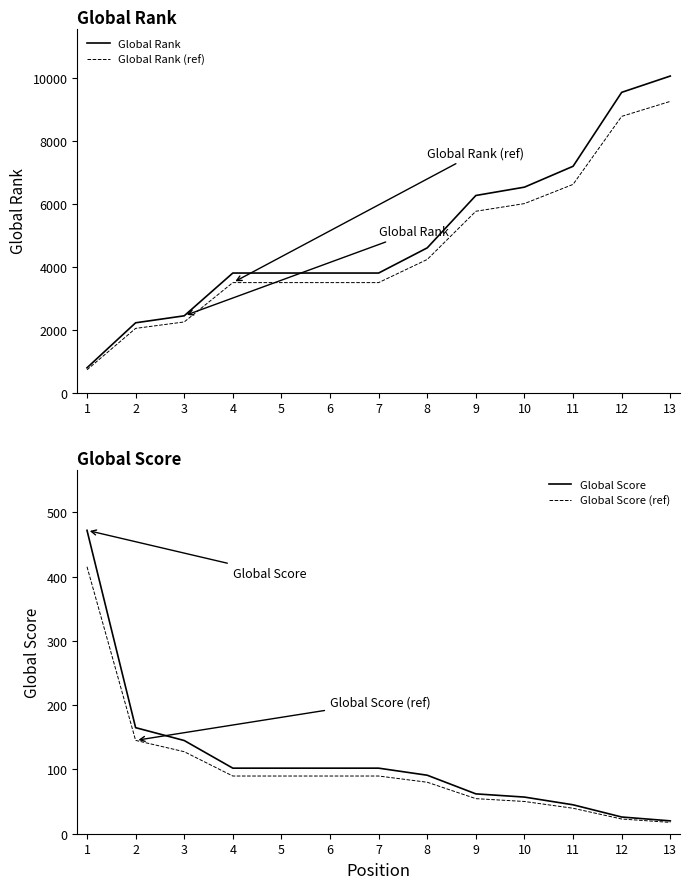

At how many categories does at least one series exceed 533?

13